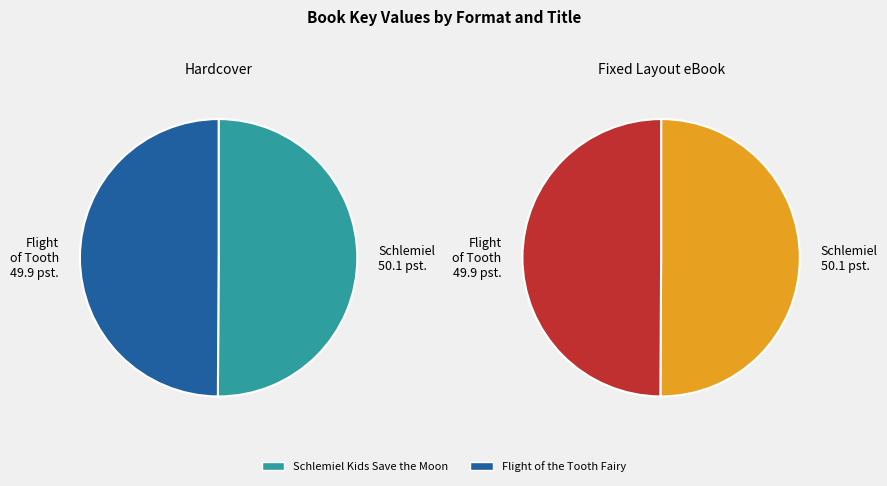

Does Schlemiel Kids Save the Moon represent more than half of the total?

Yes